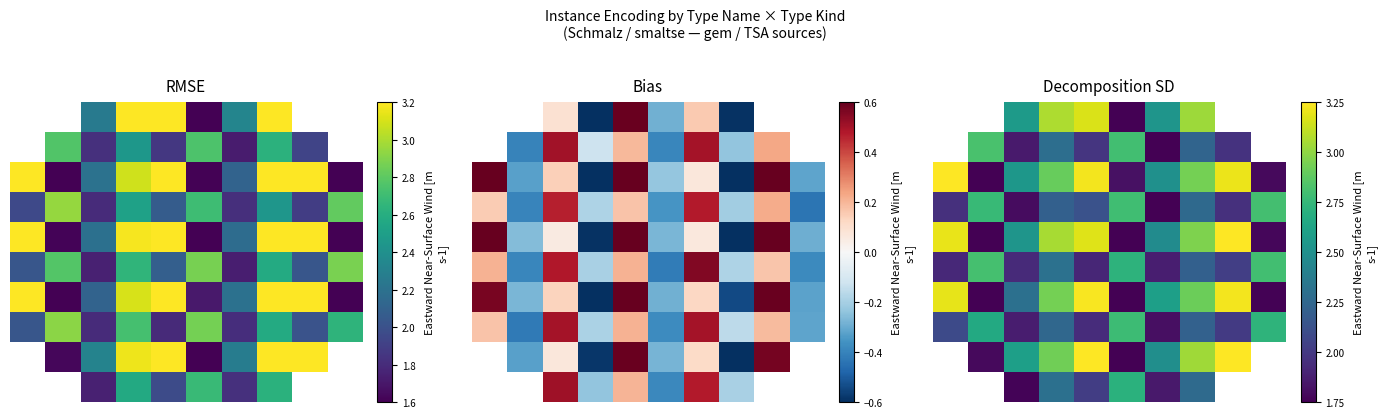

How many data points does each series have?

10